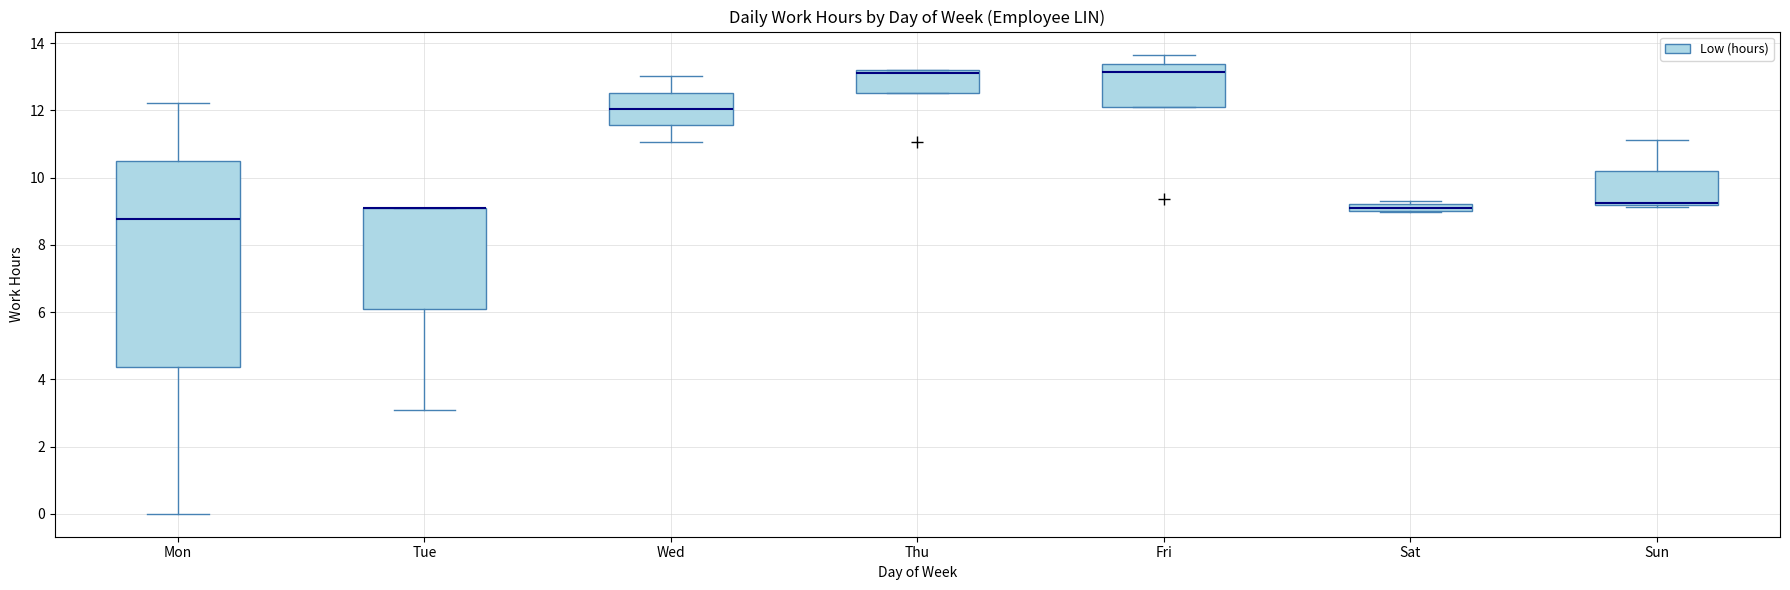

Where does the lower whisker of the box for Tue end on the y-axis? The values are not printed on the chart, so give them approximately, as read against the axis.

3.0